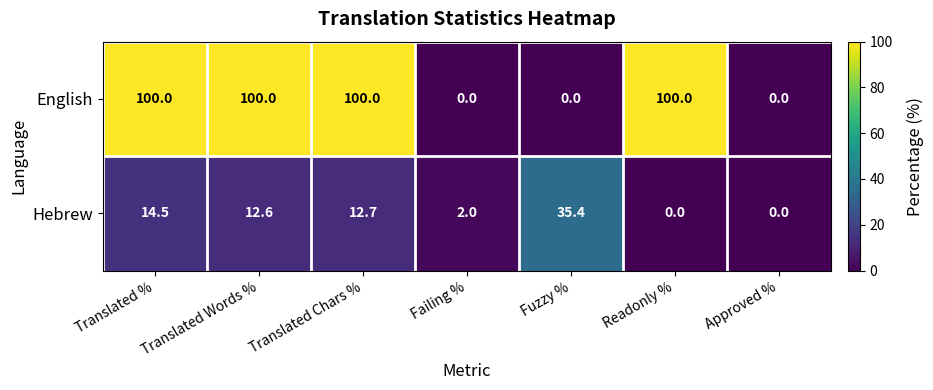

List the series in order of their peak value, lowest first.

Hebrew, English